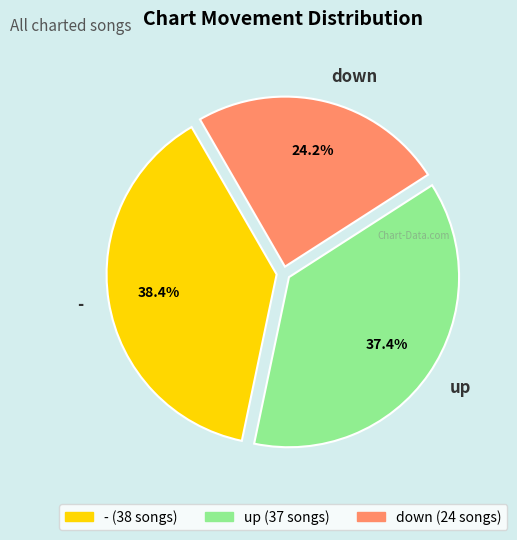

Is the sum of down and up greater than half?

Yes